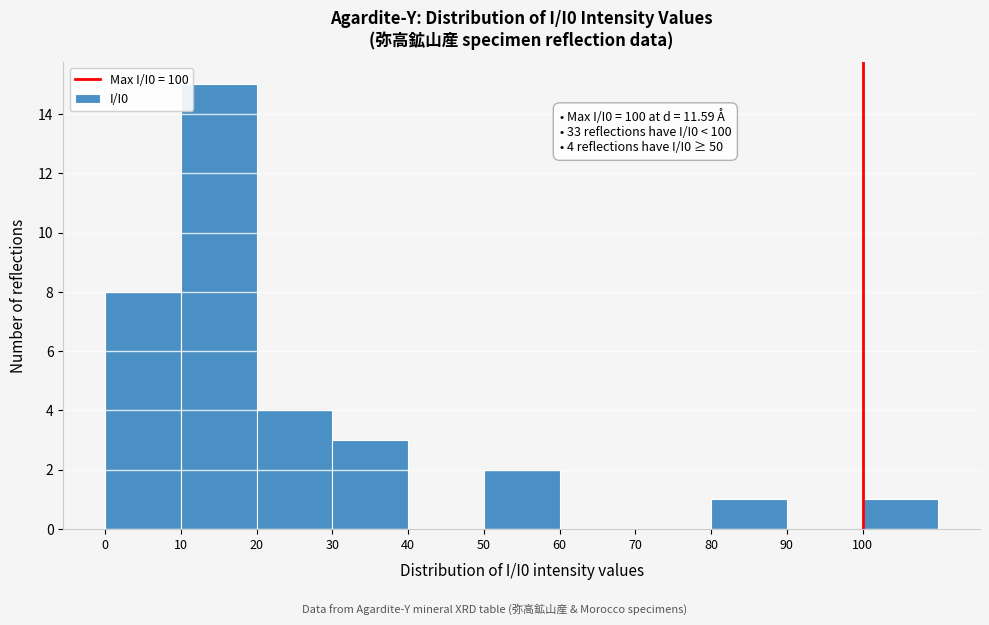

Over which range of the x-axis is the bar tallest?

10 to 20